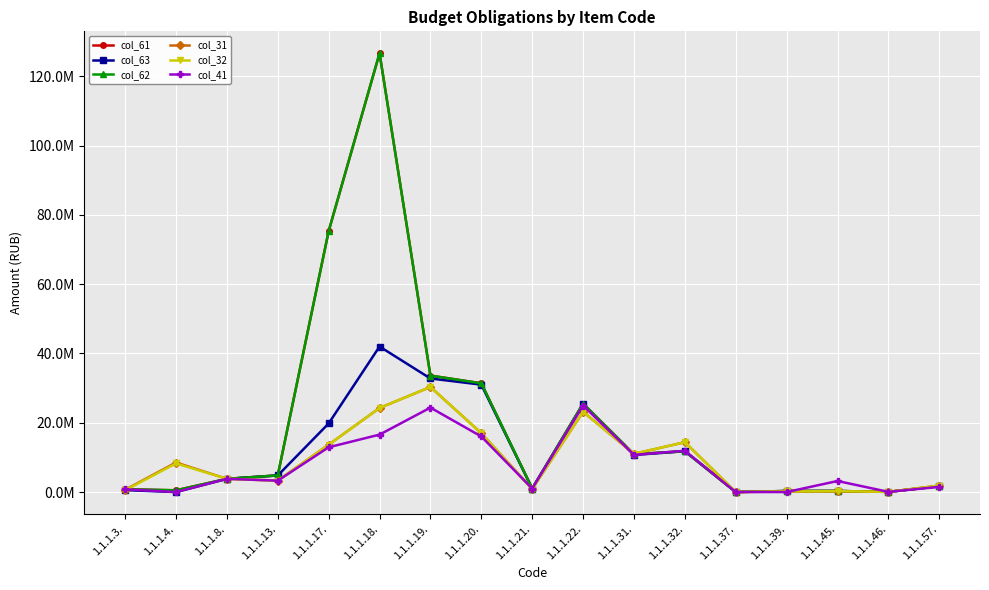

How many values in the col_41 series exceed 3283067?

9